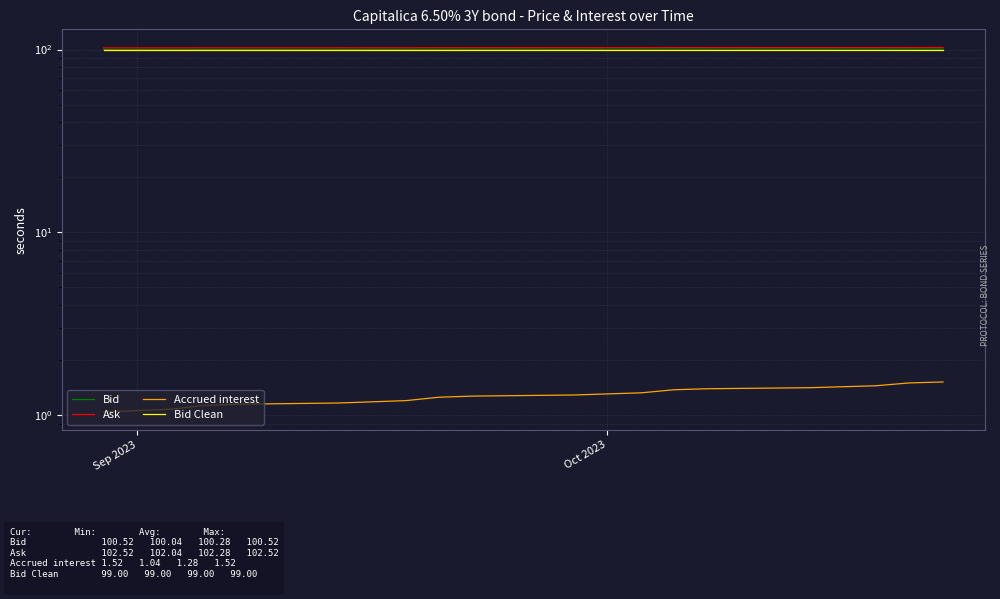

At which label does Ask reach its minimum?

Sep 2023